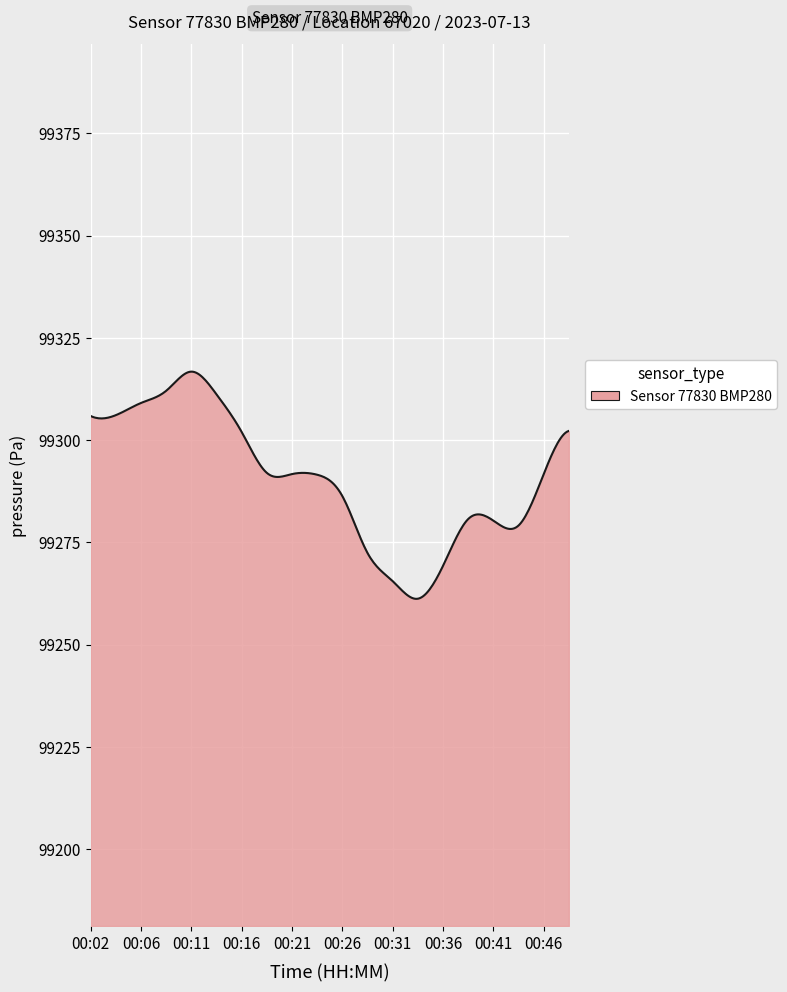

What is the minimum value shown in the chart?

99261.2